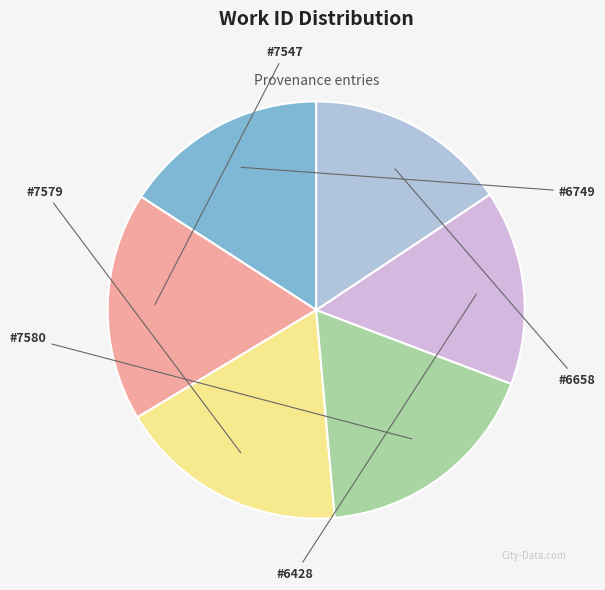

Rank the categories by value from highest to lowest.

7580, 7579, 7547, 6749, 6658, 6428